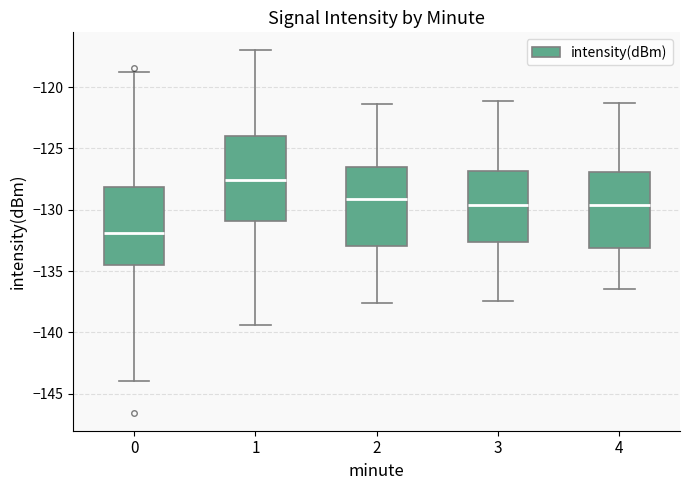

Which box has the highest median line?

1